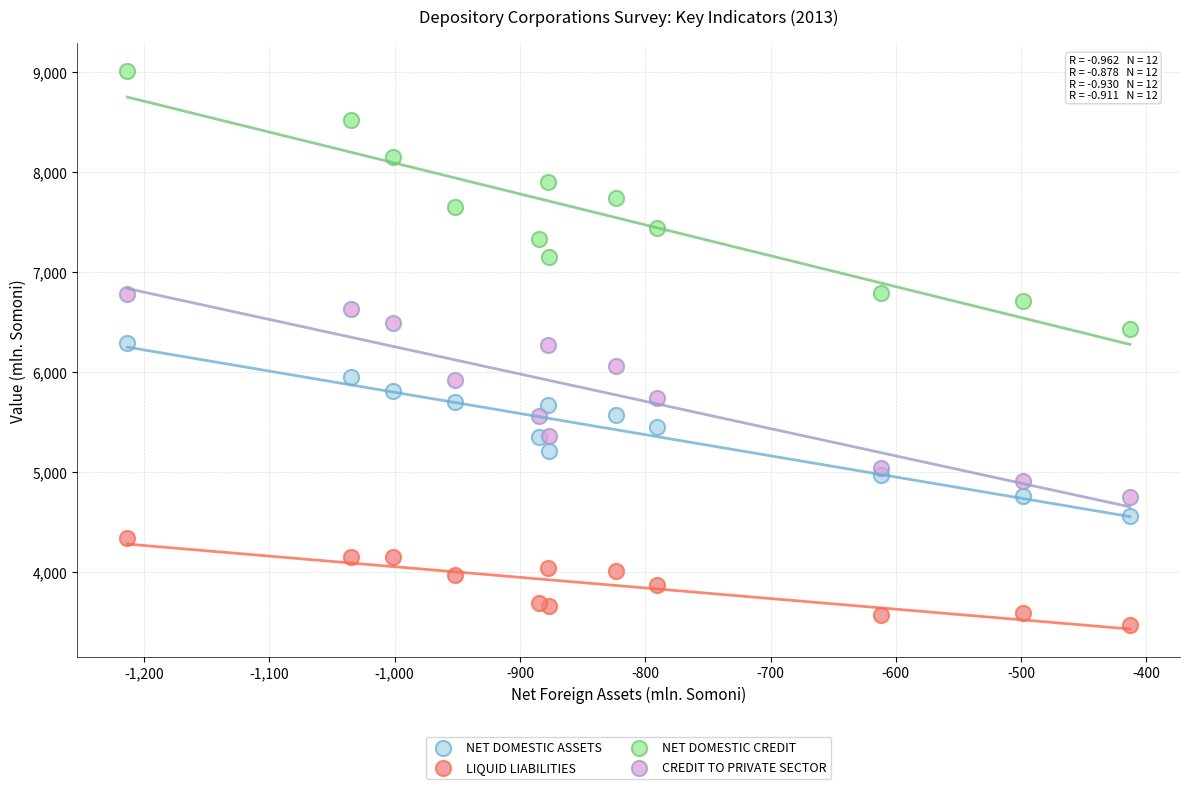

Which series contains the highest Y value?

NET DOMESTIC CREDIT